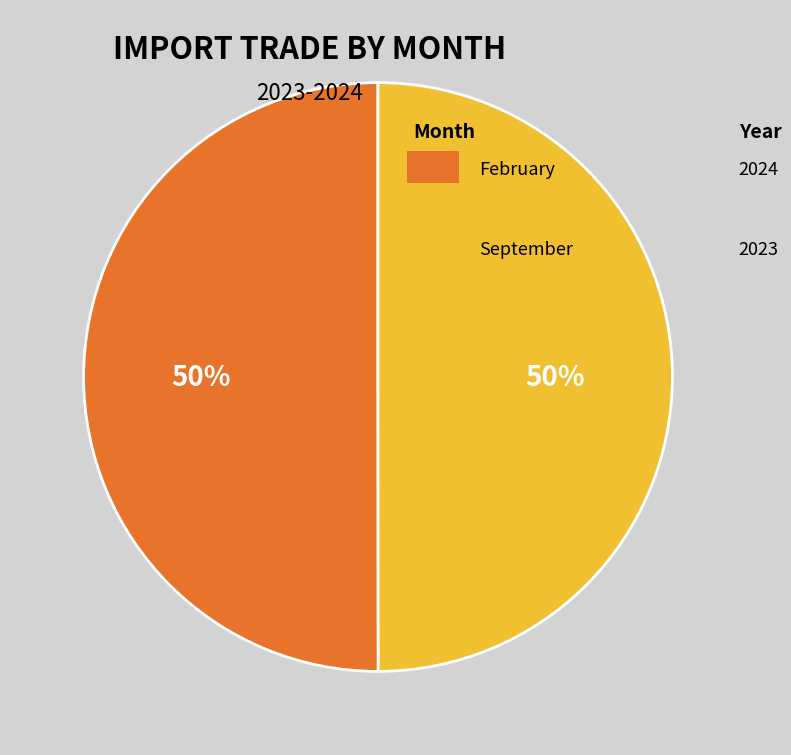

To the nearest percent, what is the average slice percentage?

50%